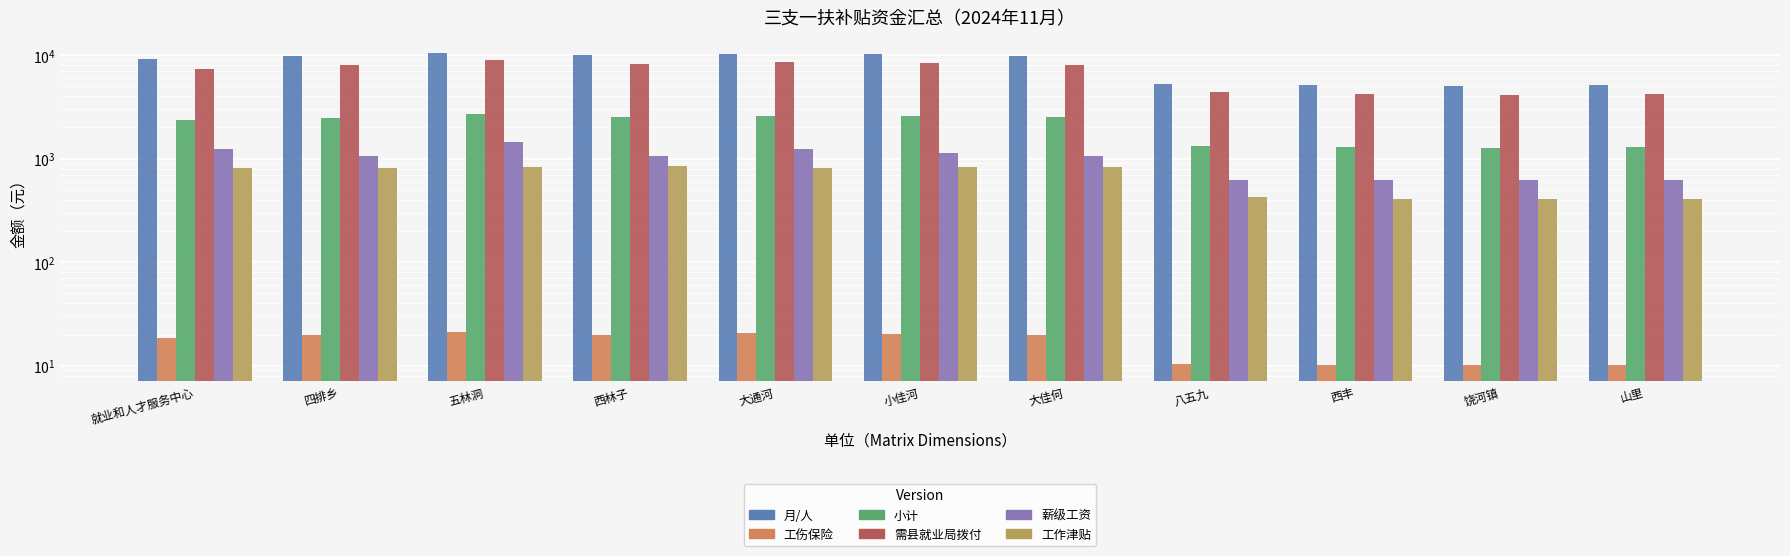

List the series in order of their peak value, lowest first.

工伤保险, 工作津贴, 薪级工资, 小计, 需县就业局拨付, 月/人